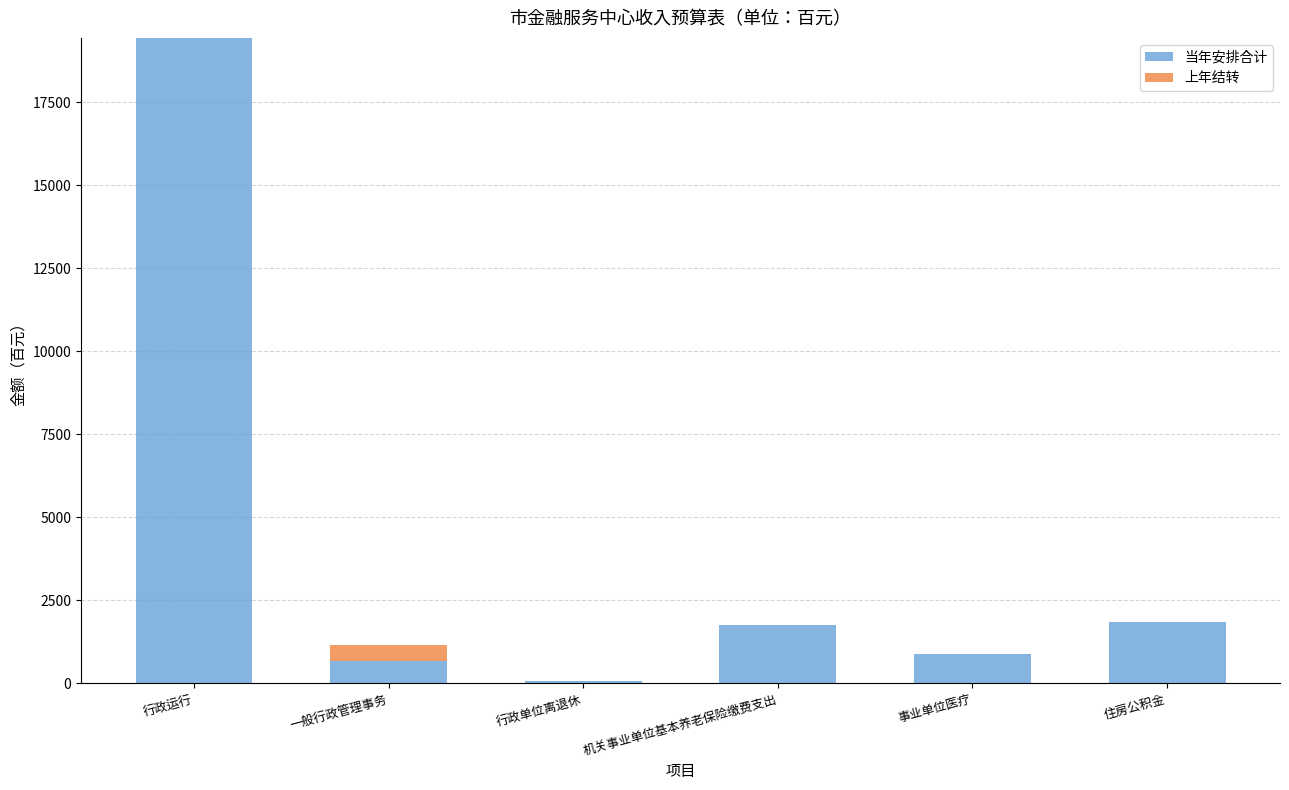

How many distinct data groups are displayed?

2